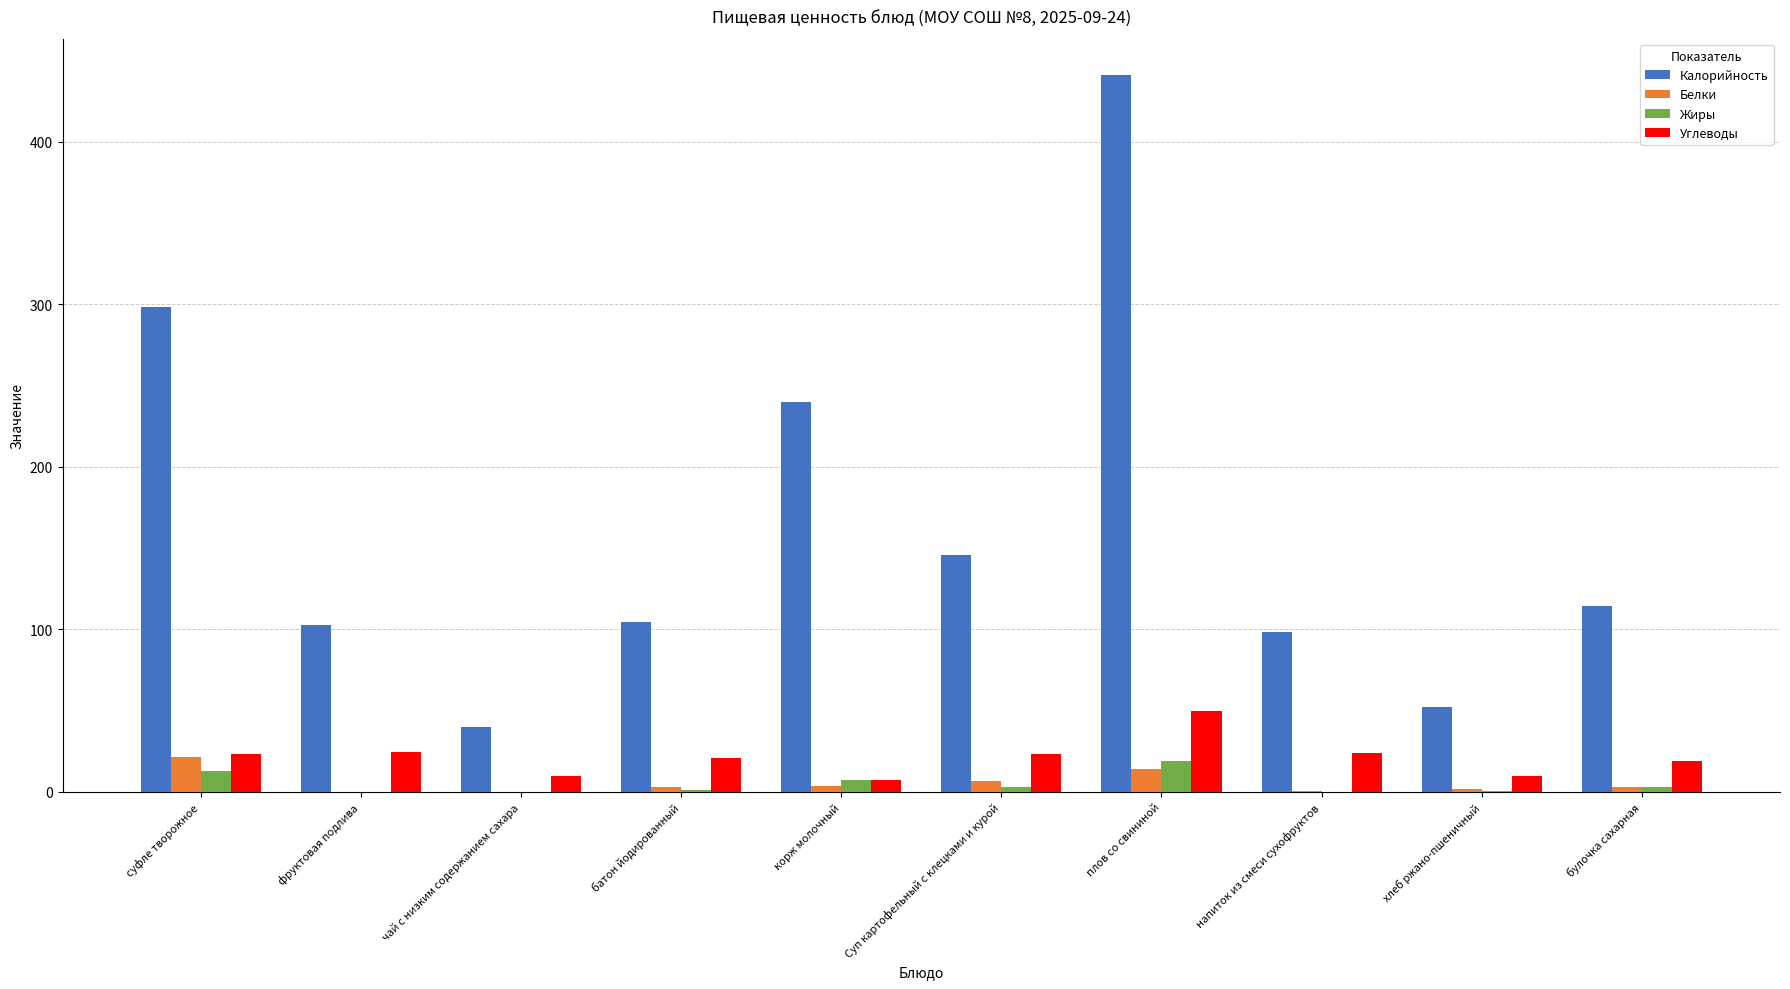

What is the total value across all series at Суп картофельный с клецками и курой?

178.3